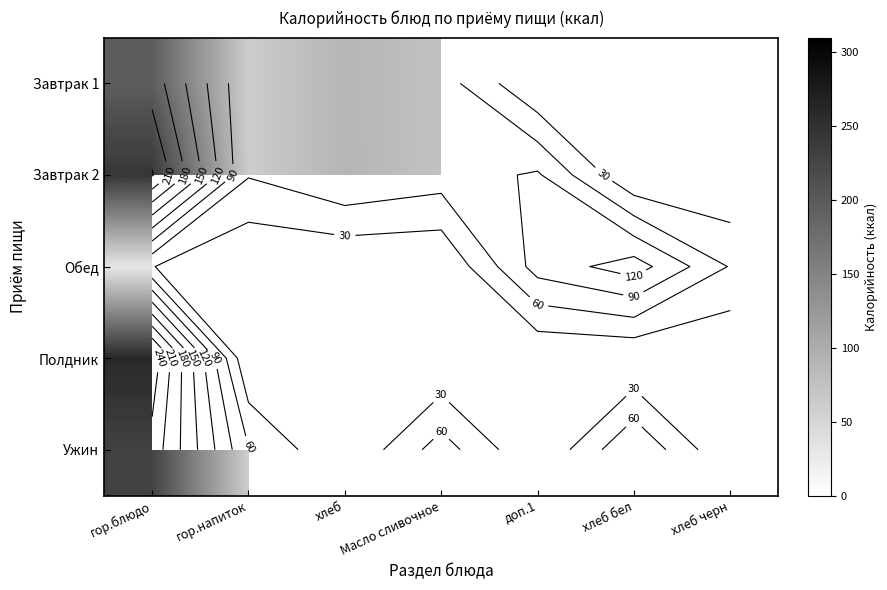

The value of Завтрак 1 at Масло сливочное is 74.8. True or false?

True